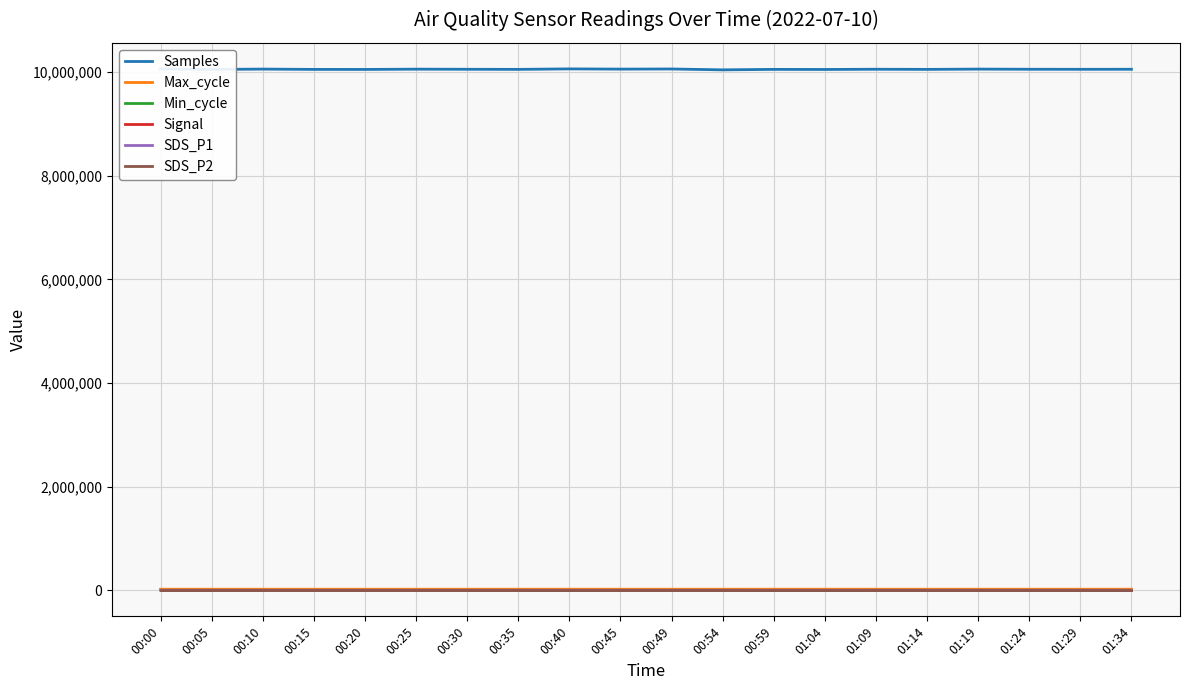

Which series has the widest spread of values?

Samples